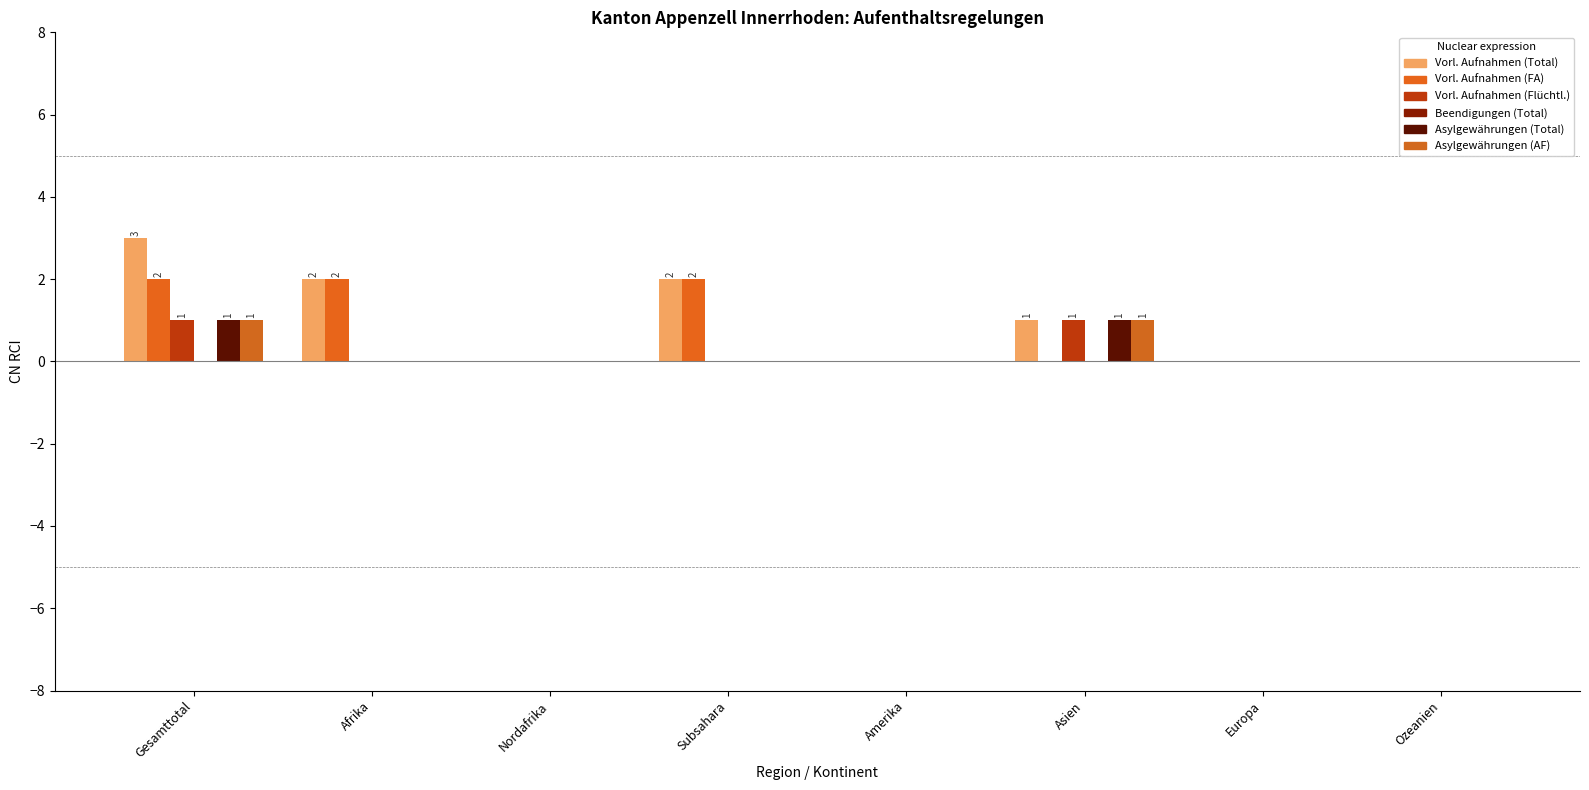

Which series has the largest total across all categories?

Vorl. Aufnahmen (Total)